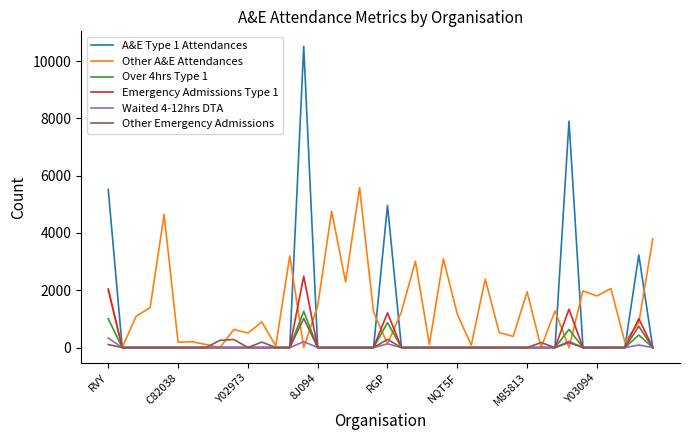

Which series has the largest range (max minus min)?

A&E Type 1 Attendances